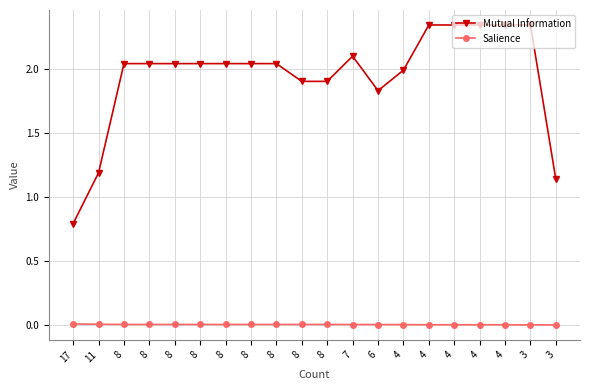

True or false: Mutual Information has more than 1 interior local peaks.

False